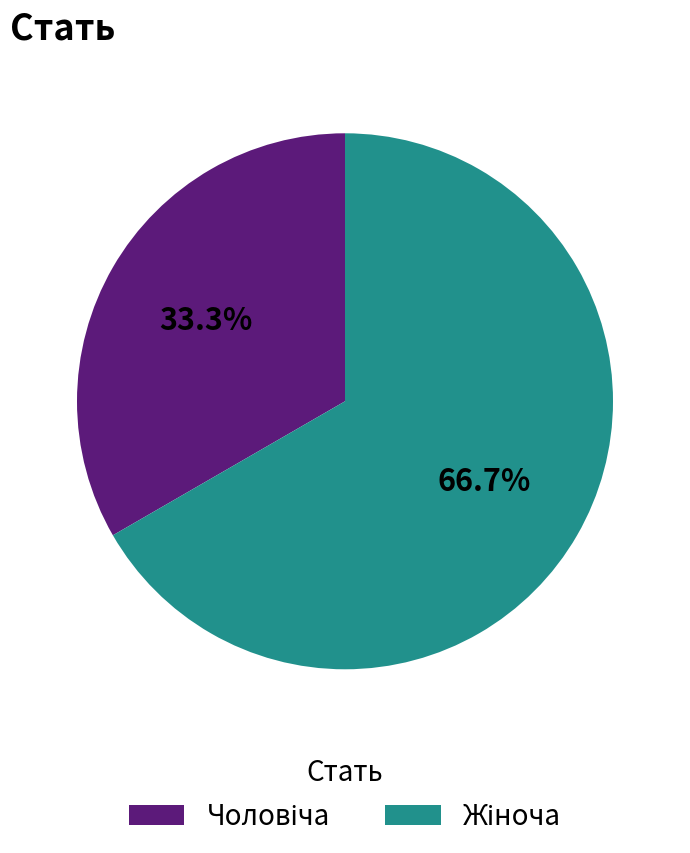

How many slices are in this pie chart?

2